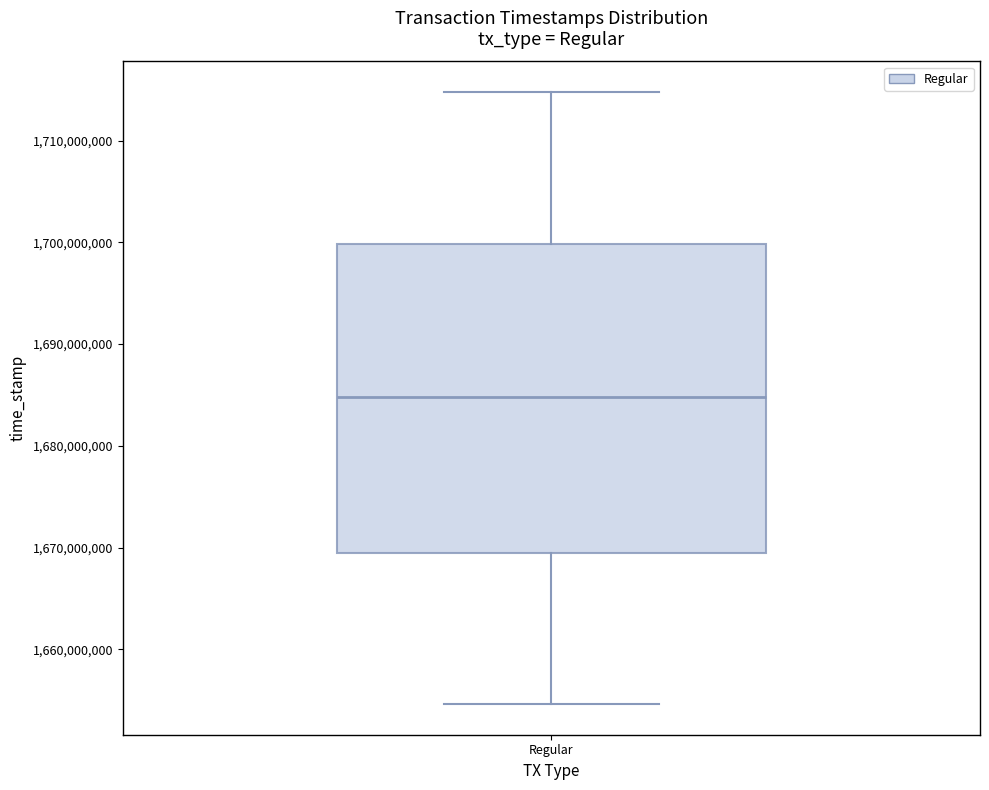

Where does the lower whisker of the box for Regular end on the y-axis? The values are not printed on the chart, so give them approximately, as read against the axis.

1655000000